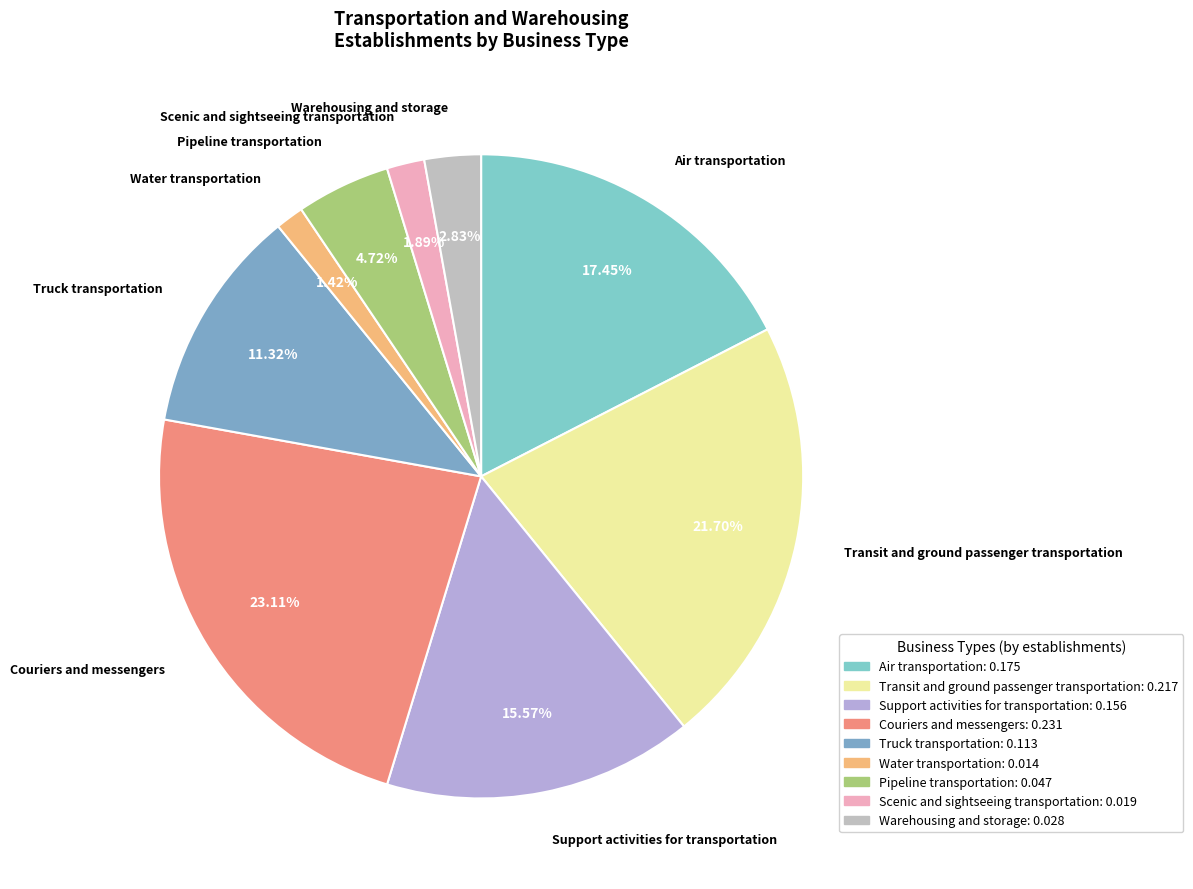

Which slice is the largest?

Couriers and messengers